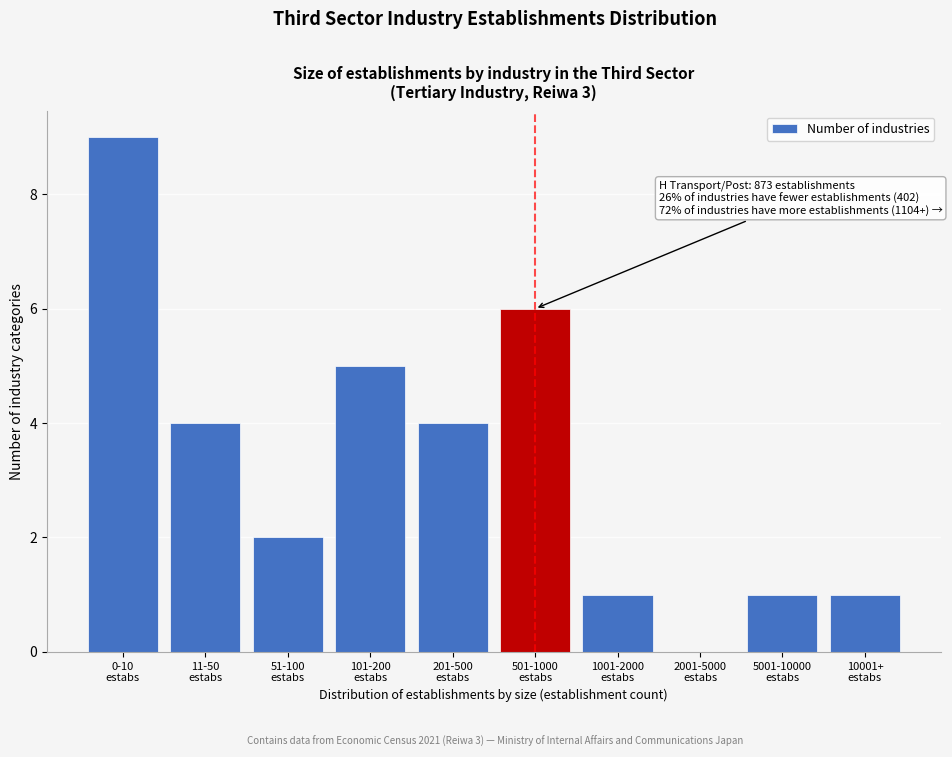

What is the greatest value displayed?

9